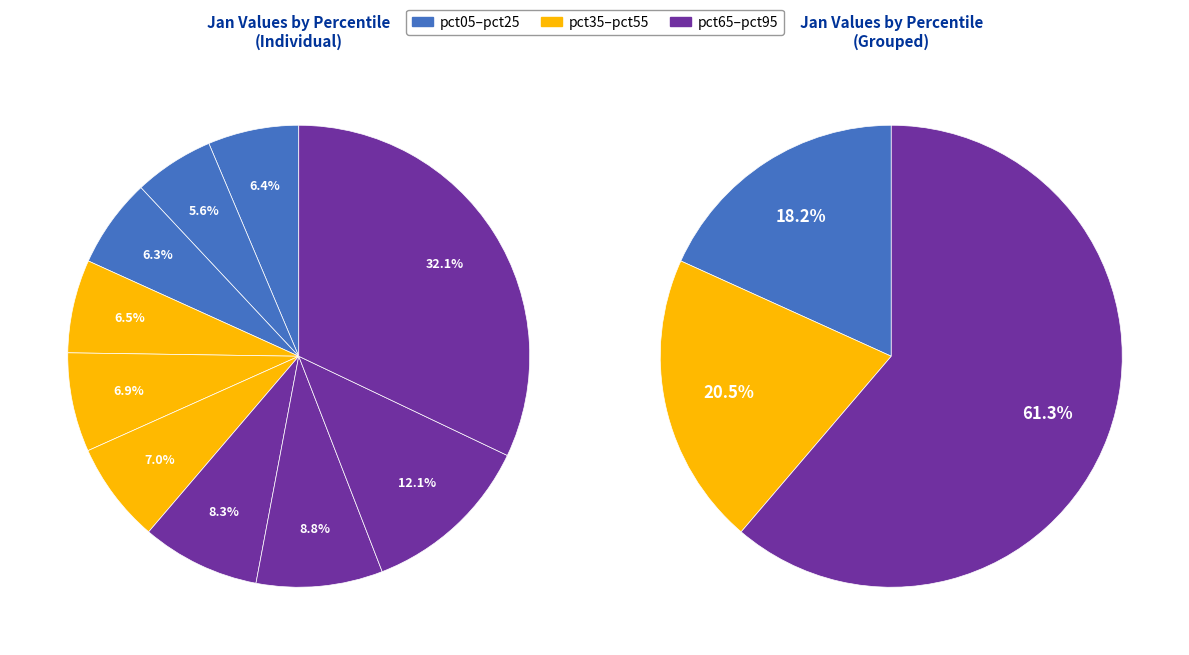

To the nearest percent, what portion does pct65 represent?

8%